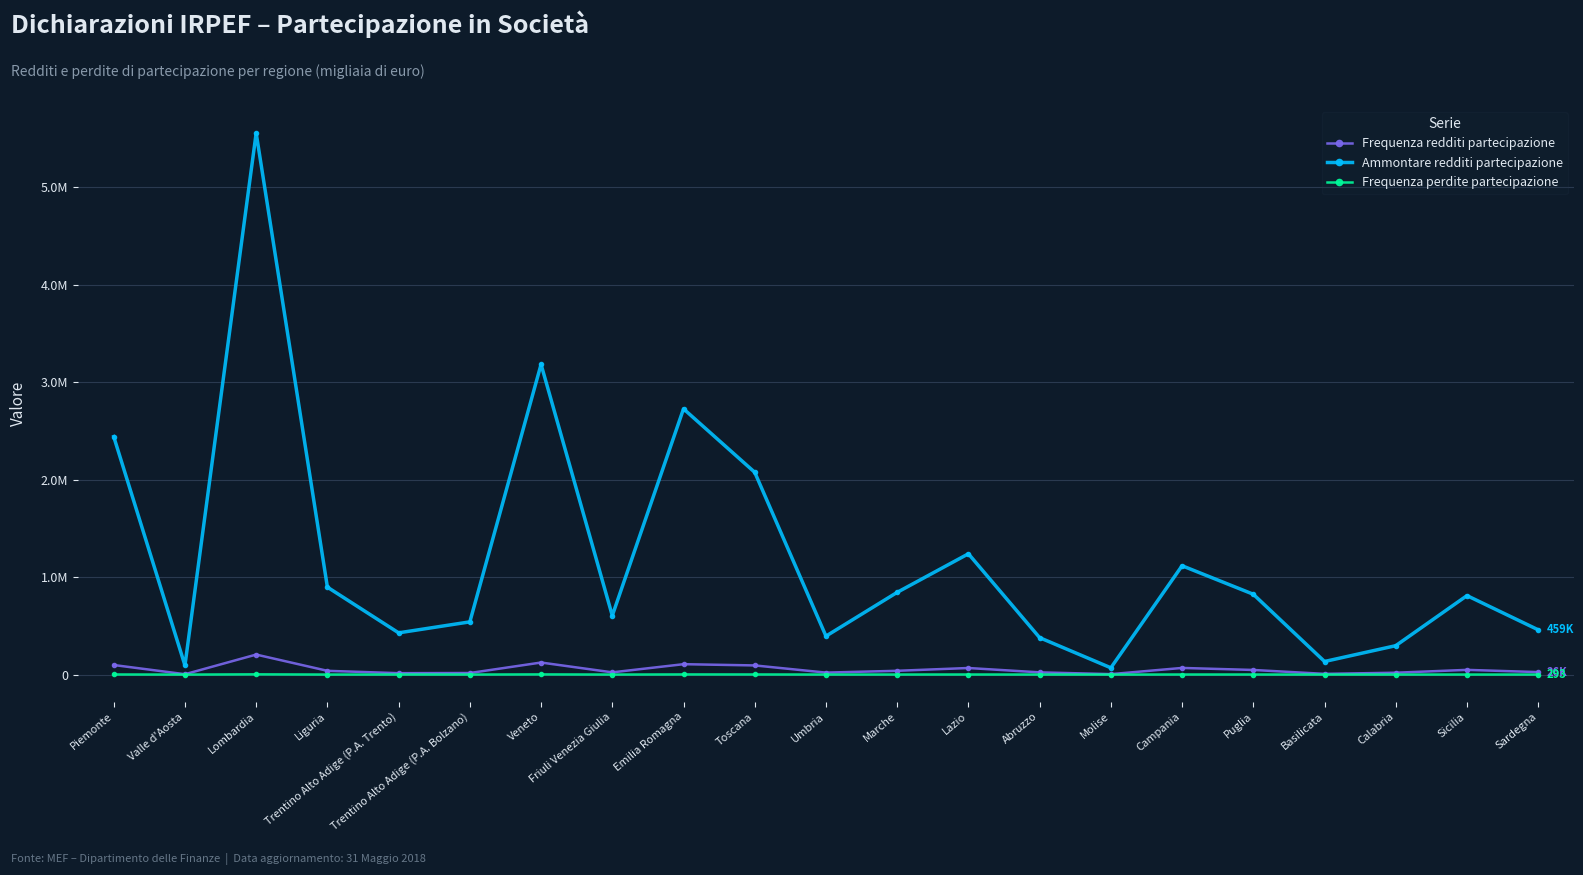

Which label corresponds to the largest value in the chart?

Lombardia